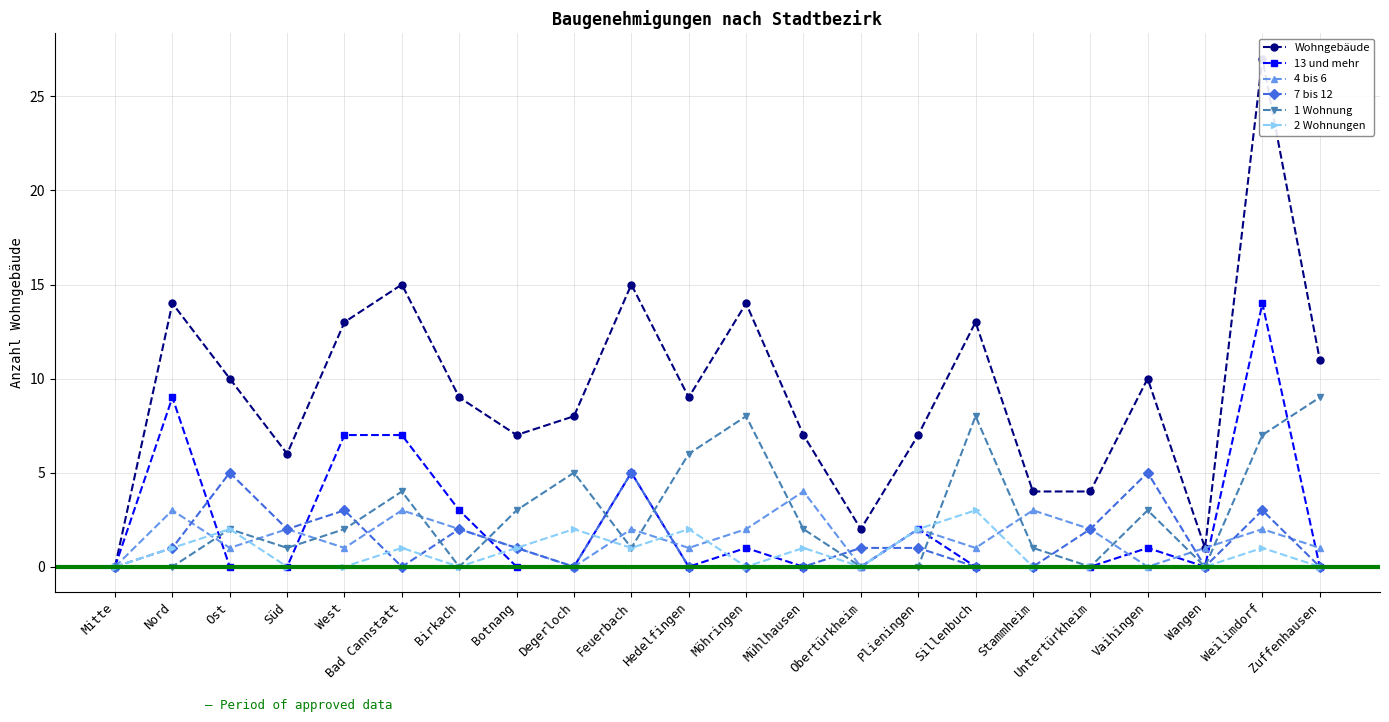

Does the chart have visible grid lines?

Yes